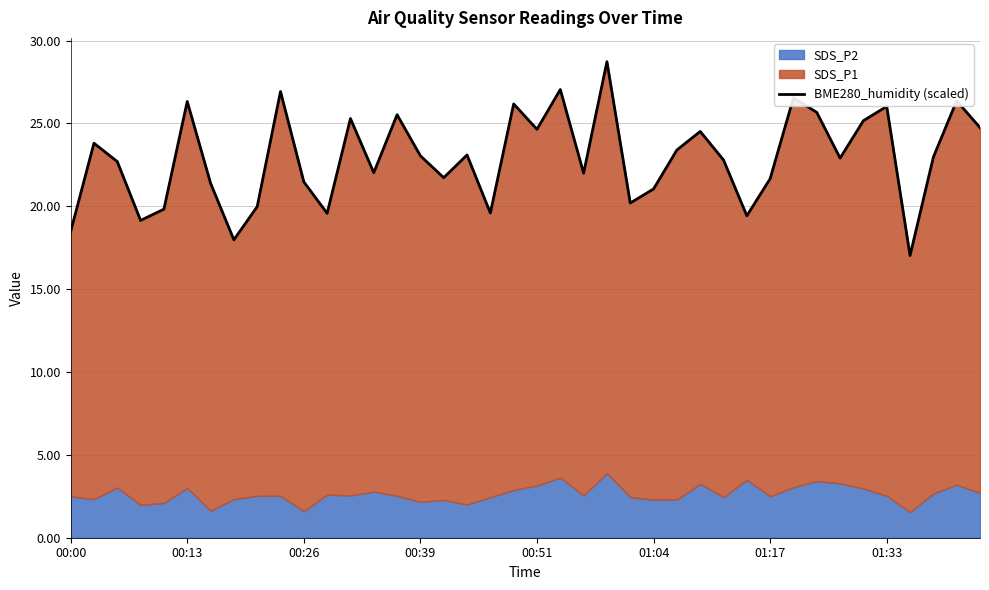

What position from the right is 32?

8